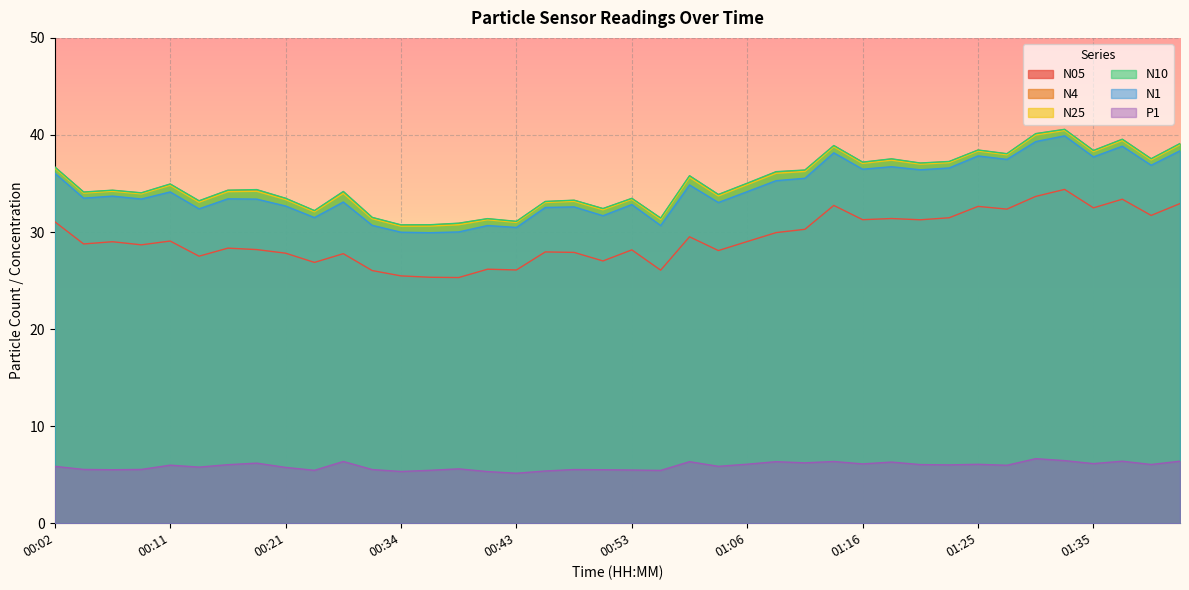

True or false: N05 and N1 intersect in this chart.

False